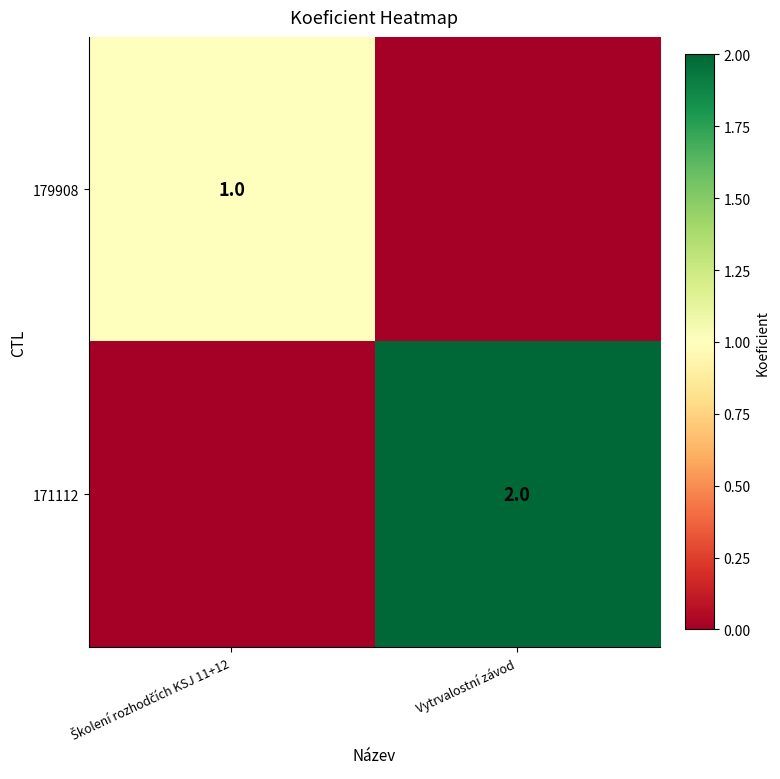

Between Školení rozhodčích KSJ 11+12 and Vytrvalostní závod, which is larger?

Školení rozhodčích KSJ 11+12